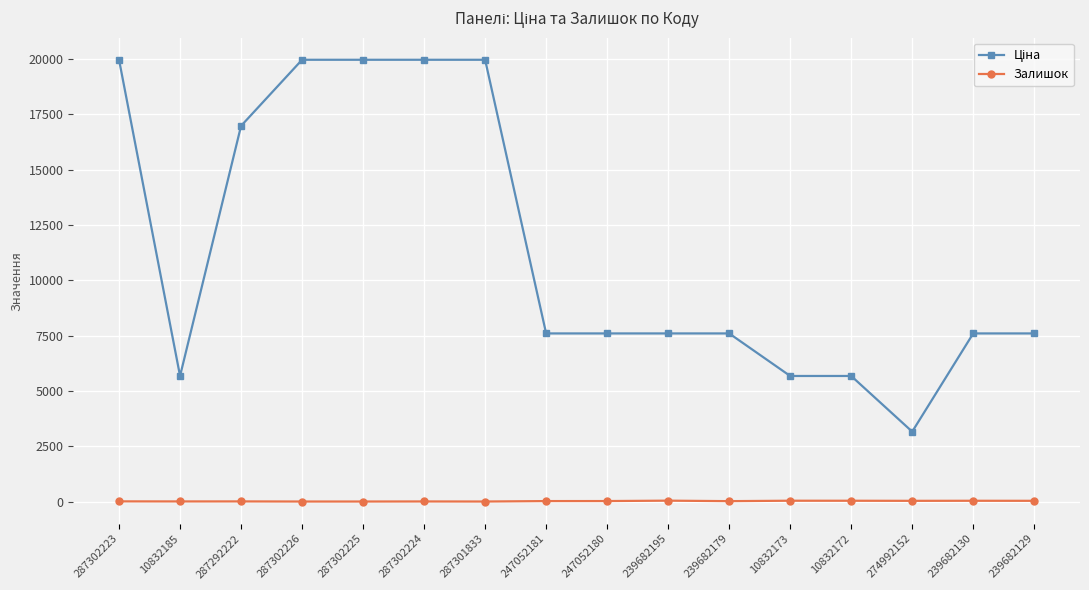

True or false: Залишок has more than 0 interior local peaks.

True